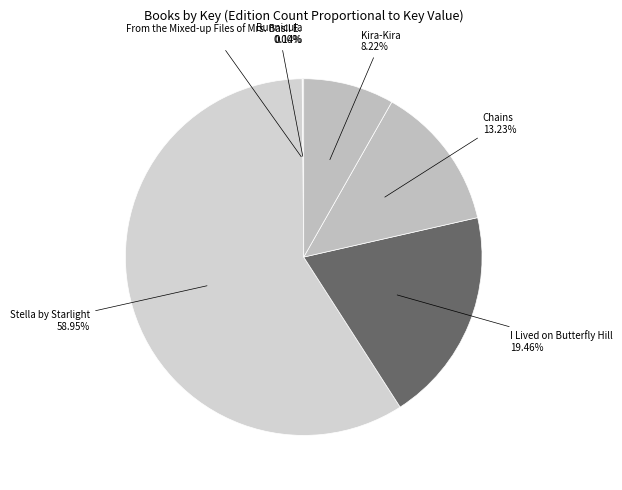

Which category has the biggest portion of the pie?

Stella by Starlight